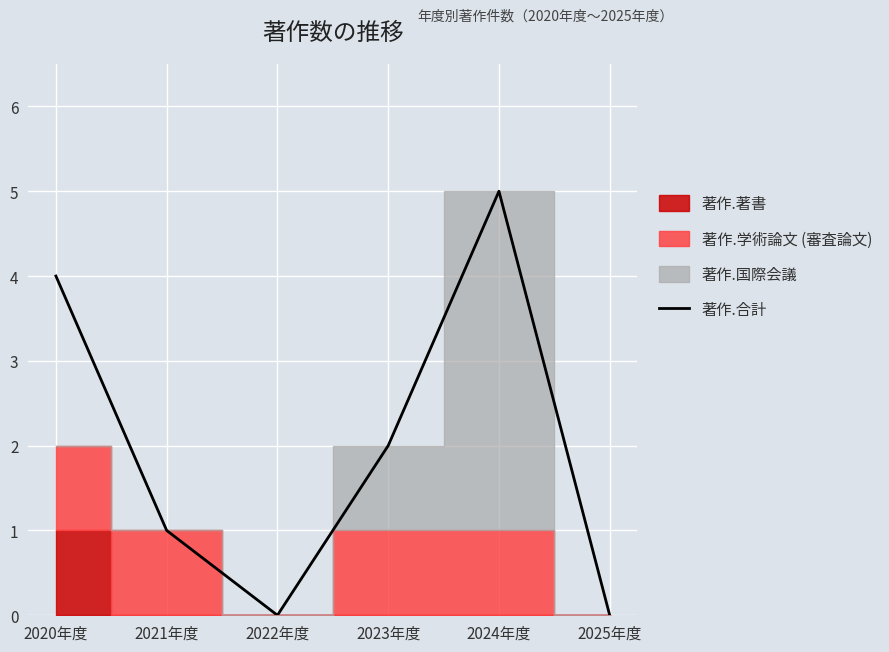

List the labels in order of value, smallest first.

2022年度, 2025年度, 2021年度, 2023年度, 2020年度, 2024年度